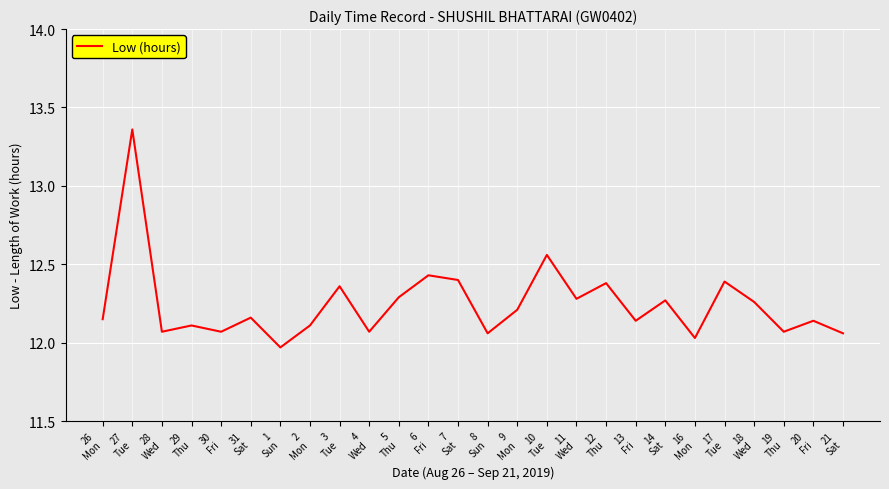

The chart shows a value of 21.6 at 12
Thu. True or false?

False